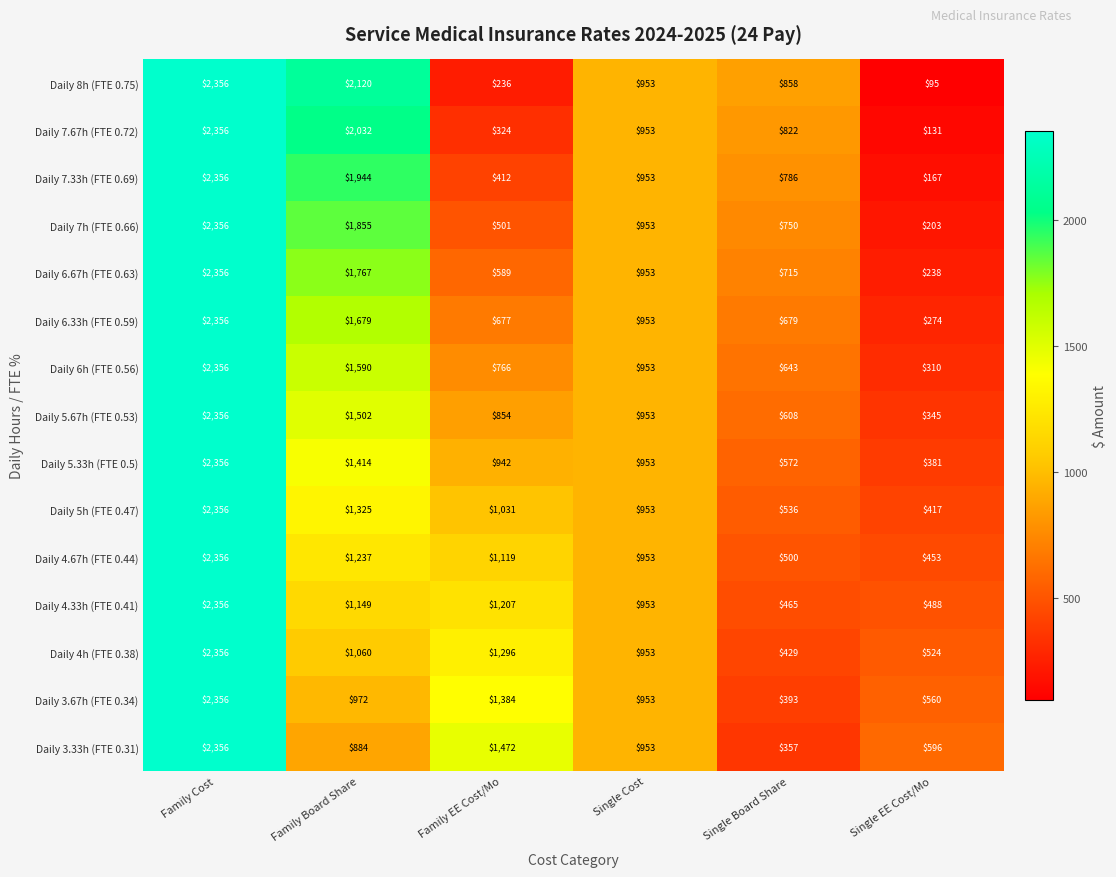

How many values in the Daily 4.33h (FTE 0.41) series are below 1149?

3